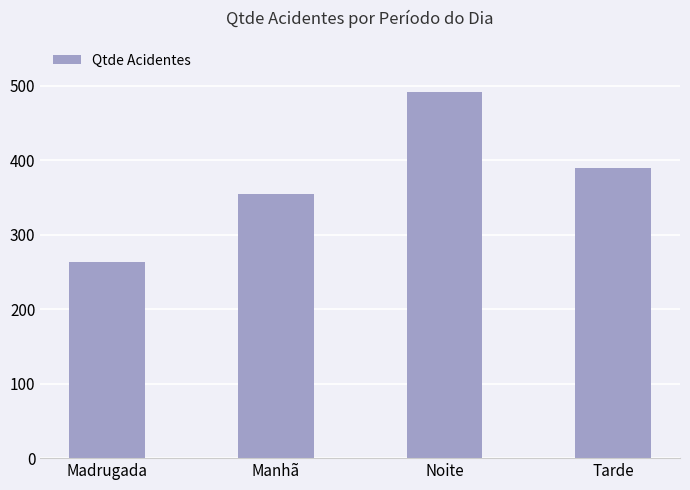

Rank the categories by value from highest to lowest.

Noite, Tarde, Manhã, Madrugada